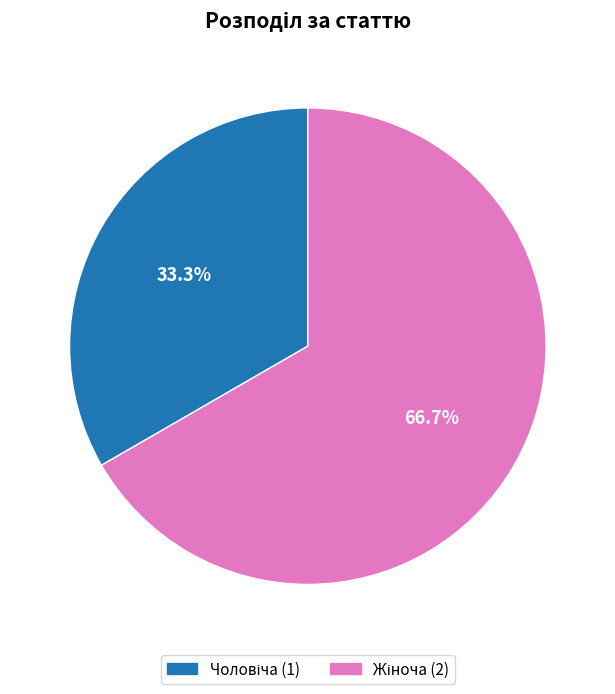

Does any single category account for the majority?

Yes